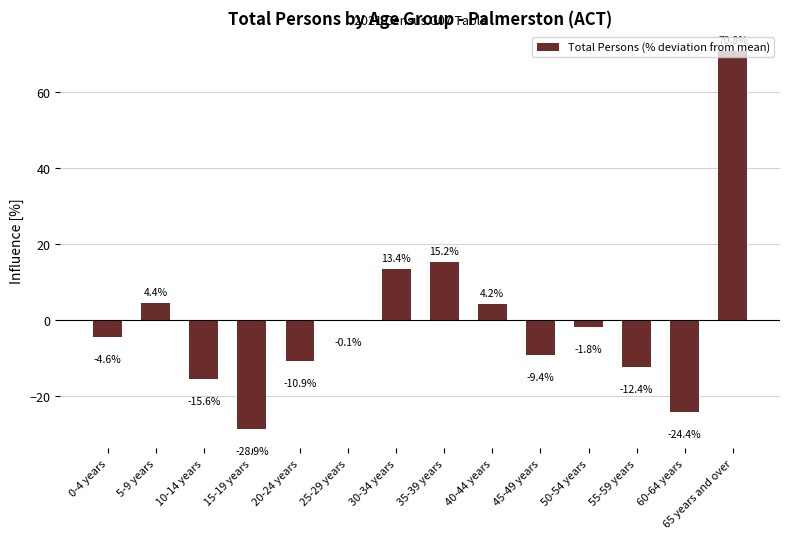

Reading left to right, extract all data points from this chart.

0-4 years=-4.6	5-9 years=4.4	10-14 years=-15.6	15-19 years=-28.9	20-24 years=-10.9	25-29 years=-0.1	30-34 years=13.4	35-39 years=15.2	40-44 years=4.2	45-49 years=-9.4	50-54 years=-1.8	55-59 years=-12.4	60-64 years=-24.4	65 years and over=70.8